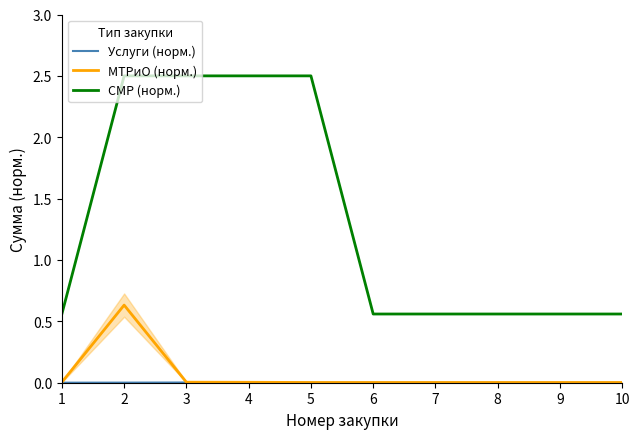

What are all the series names shown in the legend?

Услуги (норм.), МТРиО (норм.), СМР (норм.)